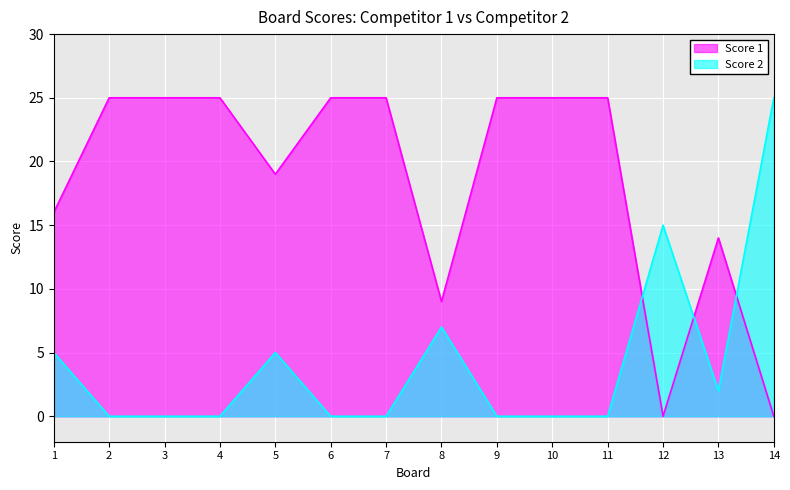

Which has a higher value, 5 or 2?

2